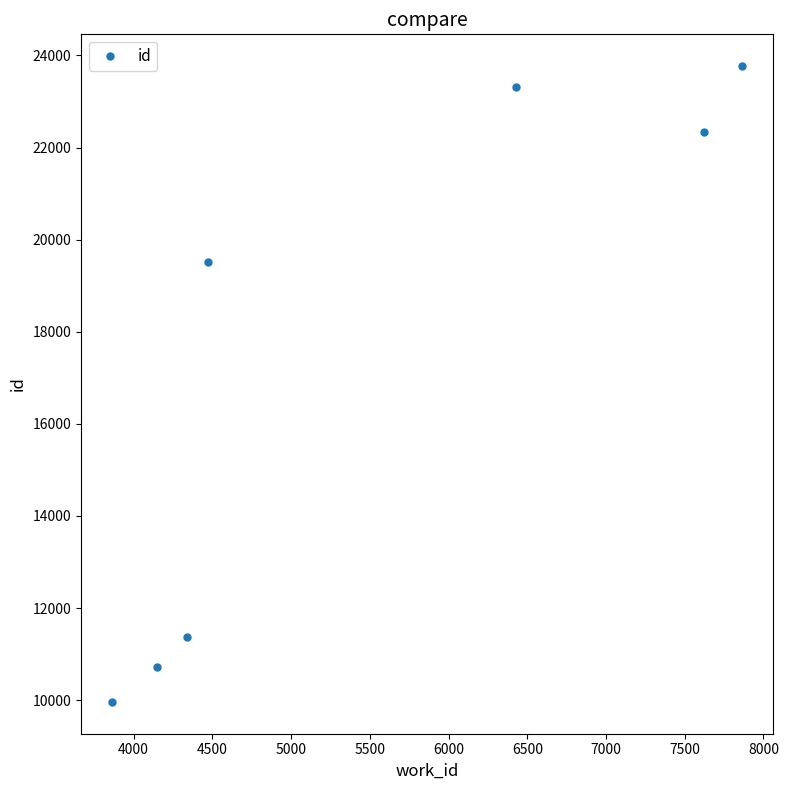

What is the greatest value displayed?

23769